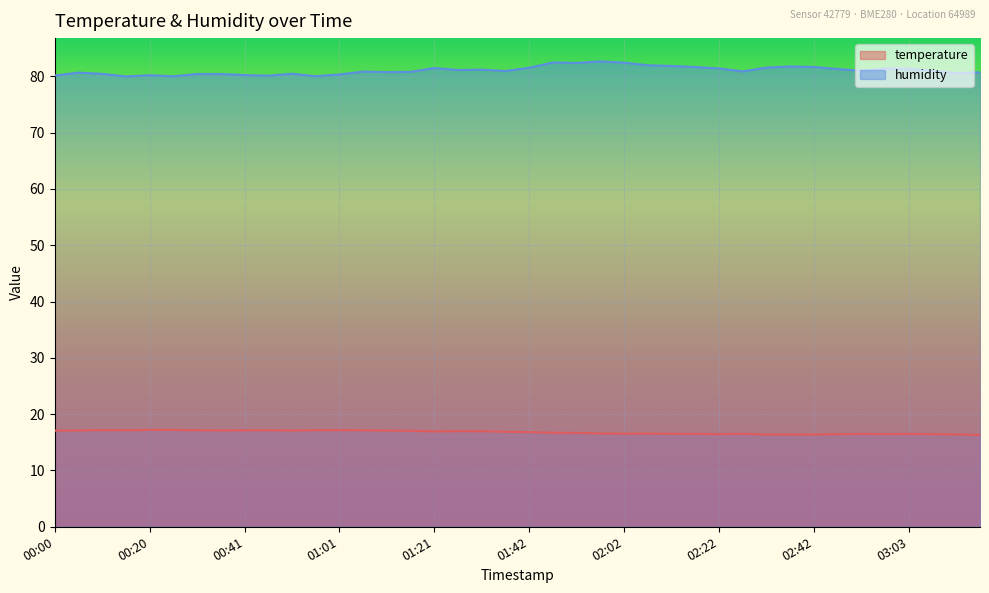

Which label corresponds to the smallest value in the chart?

03:18